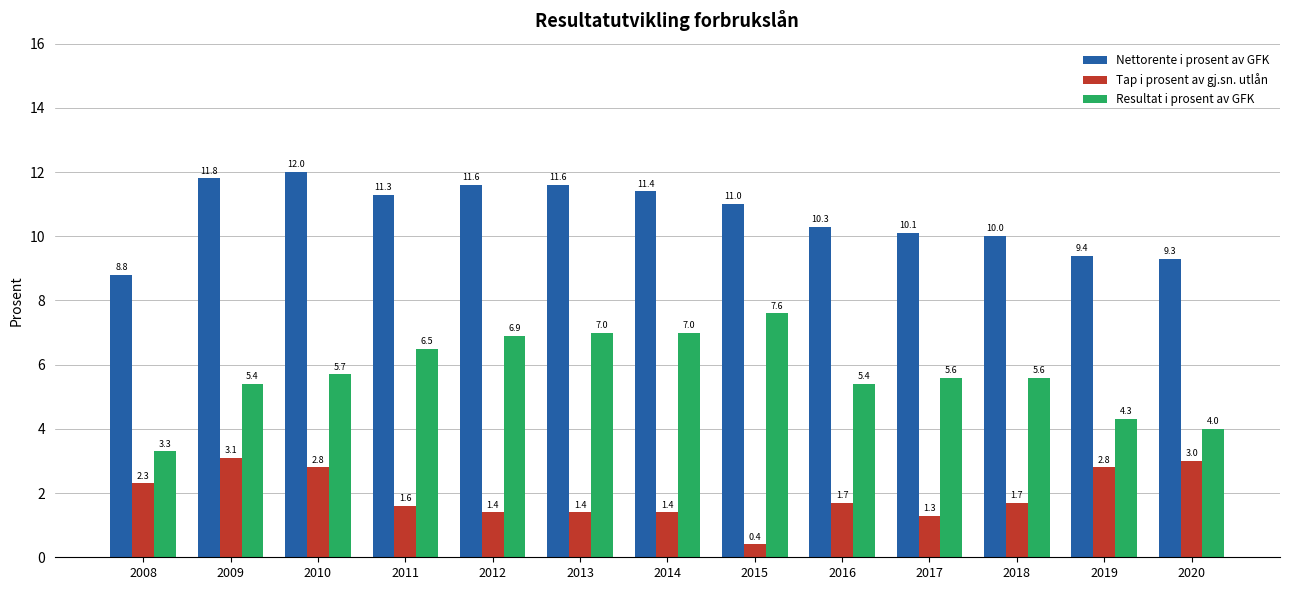

At which label is Nettorente i prosent av GFK closest to 10?

2018